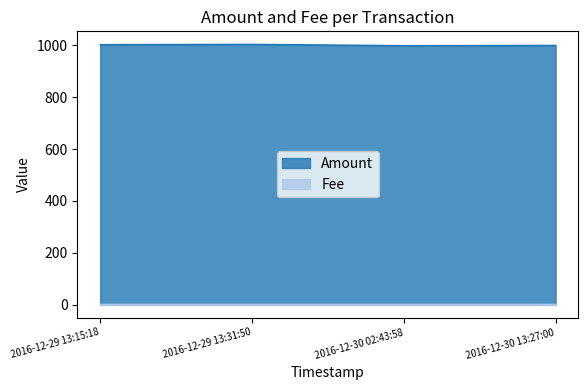

Which label corresponds to the largest value in the chart?

2016-12-29 13:31:50